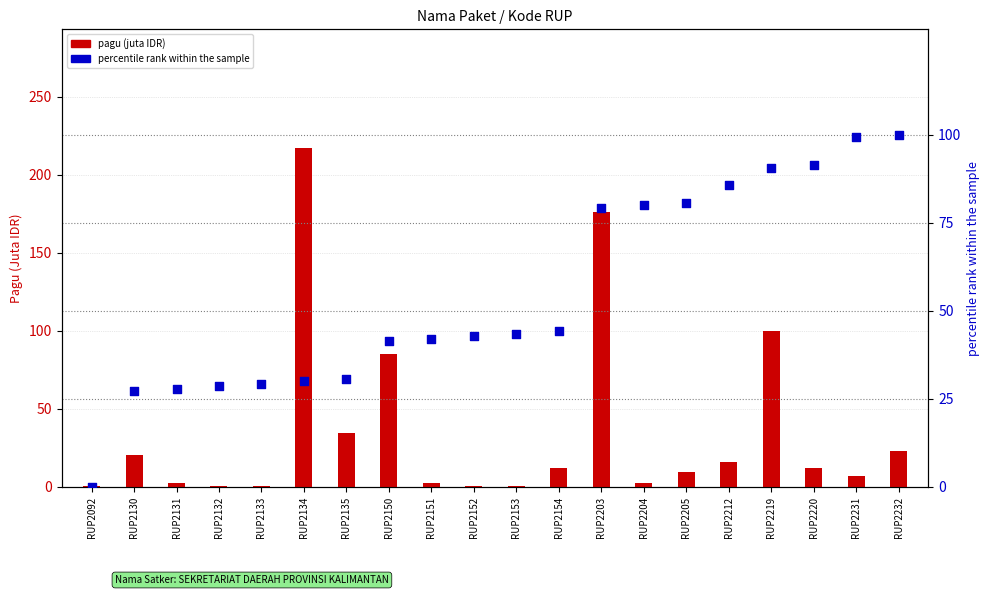

Which series reaches the minimum Y coordinate?

percentile rank within sample